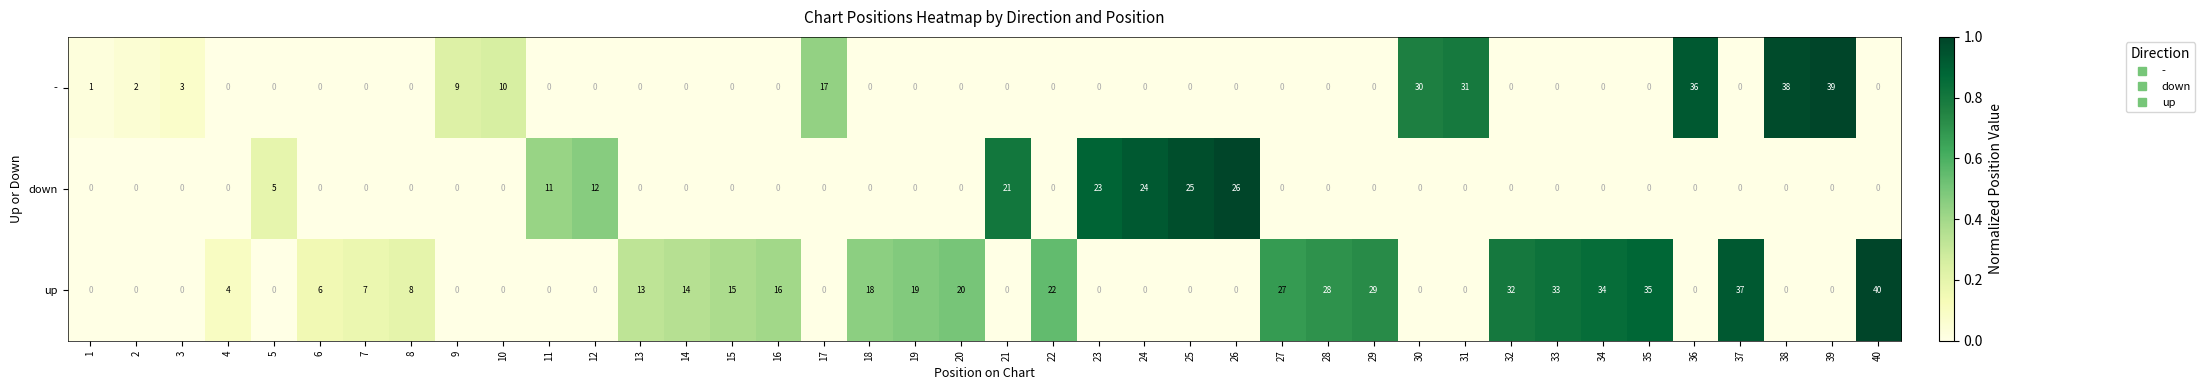

How many positive values does the down series have?

8